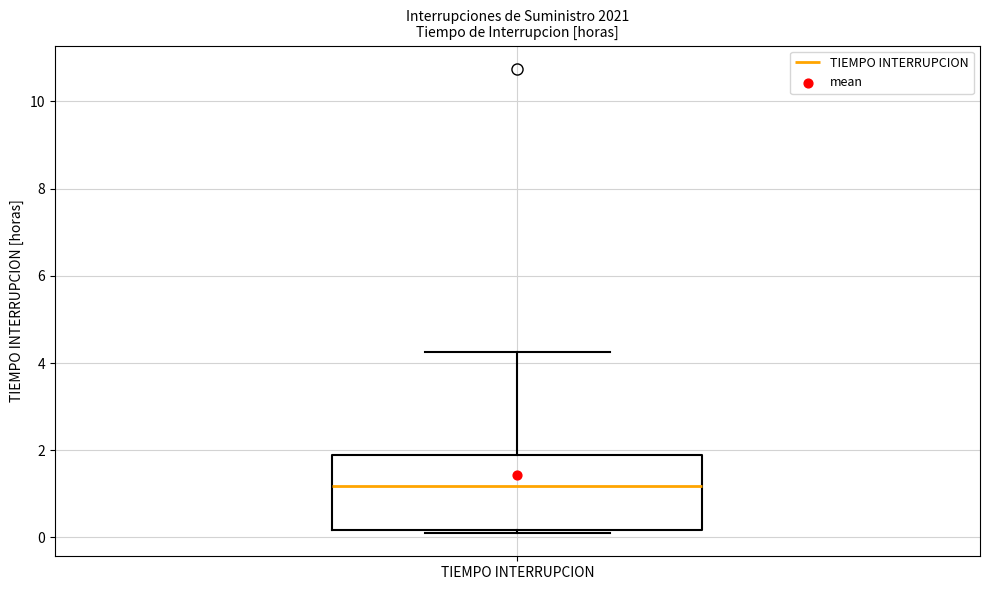

Transcribe this box plot: give where the median line is, the range the box spans, and where the two whiskers end, as read against the y-axis. The values are not printed on the chart, so give them approximately, as read against the axis.

median 1.2, box 0.2 to 2.0, whiskers 0.2 (just below the box's lower edge) to 4.2